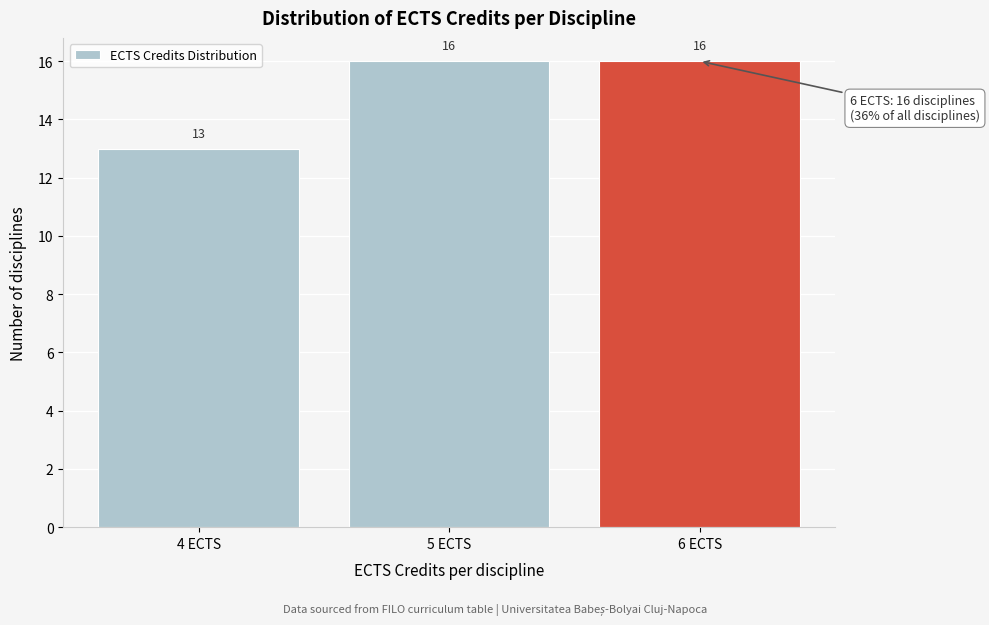

What is the height of the bar covering 3.5 to 4.5 on the x-axis?

13